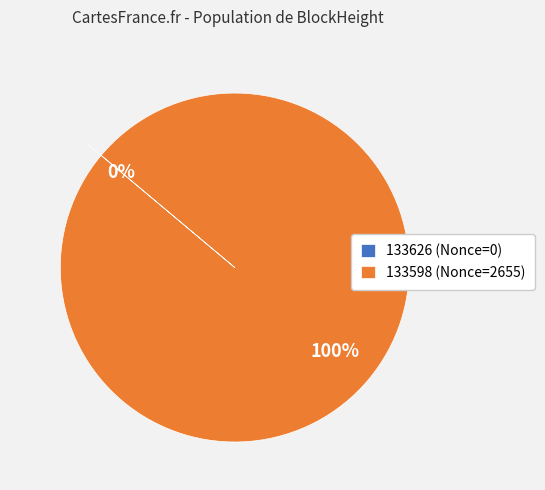

To the nearest percent, what is the combined percentage of 133598 and 133626?

100%